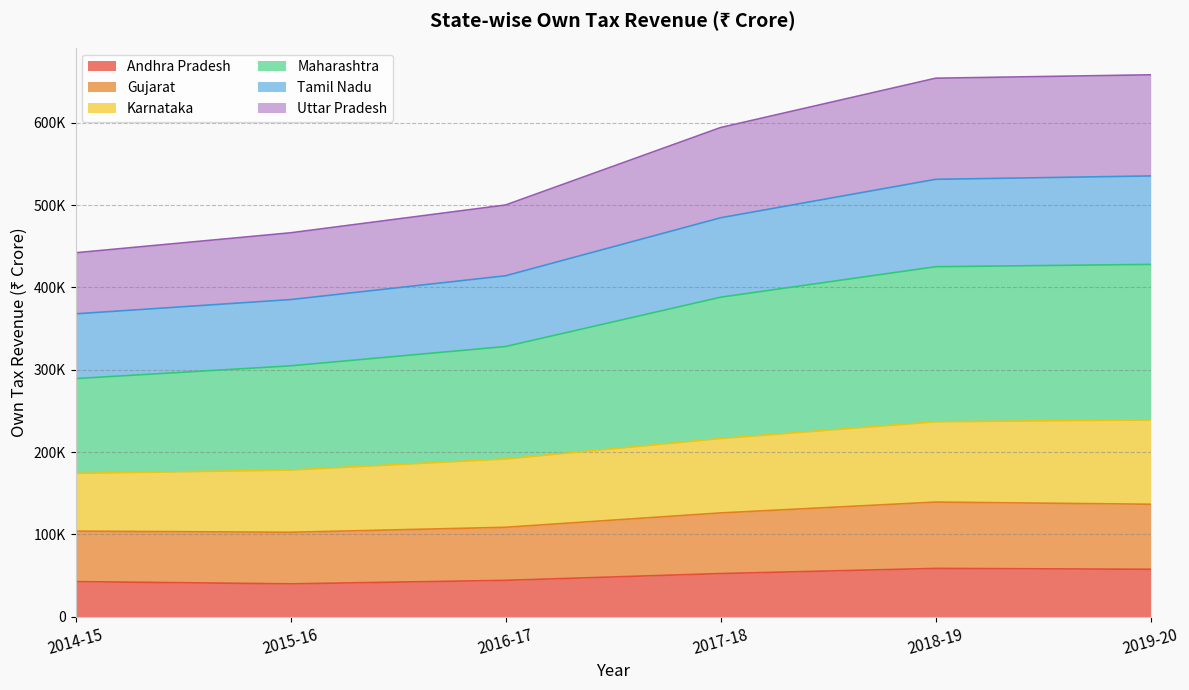

How many values in the Andhra Pradesh series exceed 52414?

2